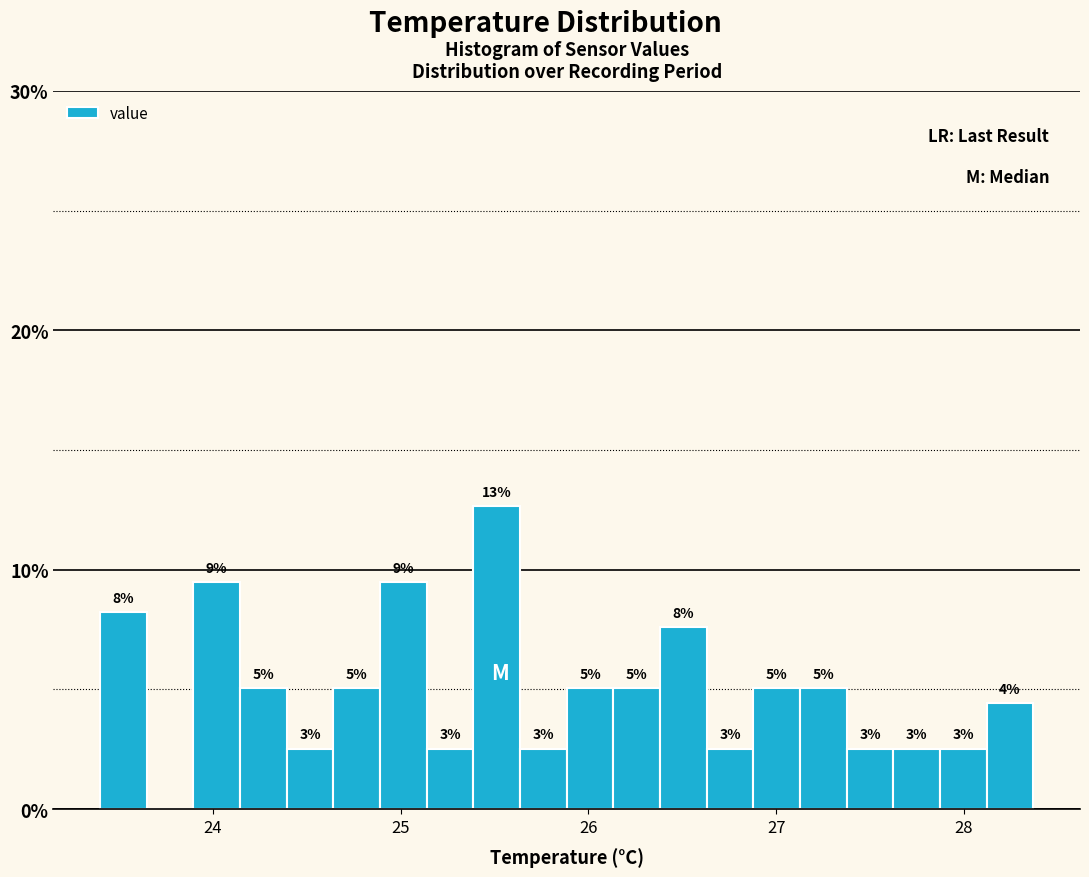

Around what value on the x-axis is the tallest bar? Give the approximate position of its centre, as read against the axis.

25.5